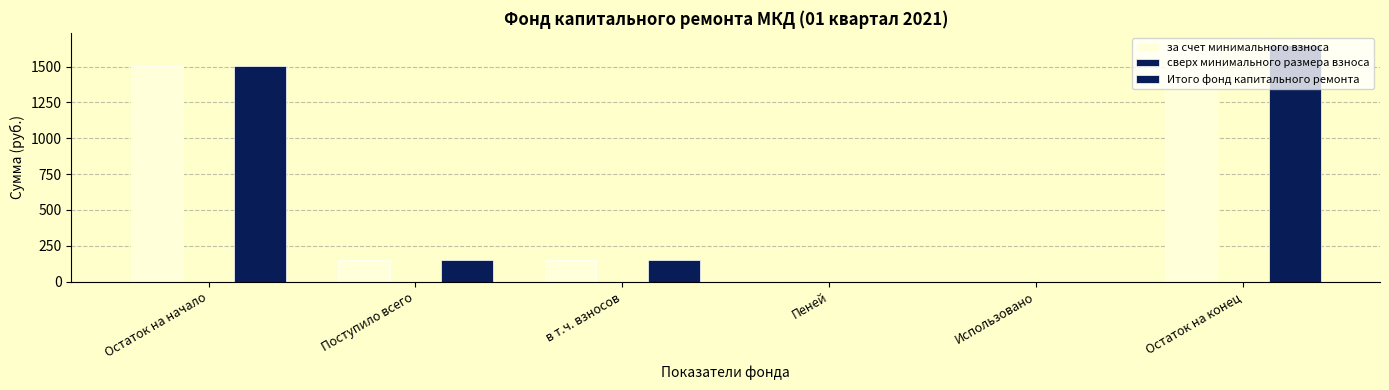

What is the maximum value shown in the chart?

1652.5